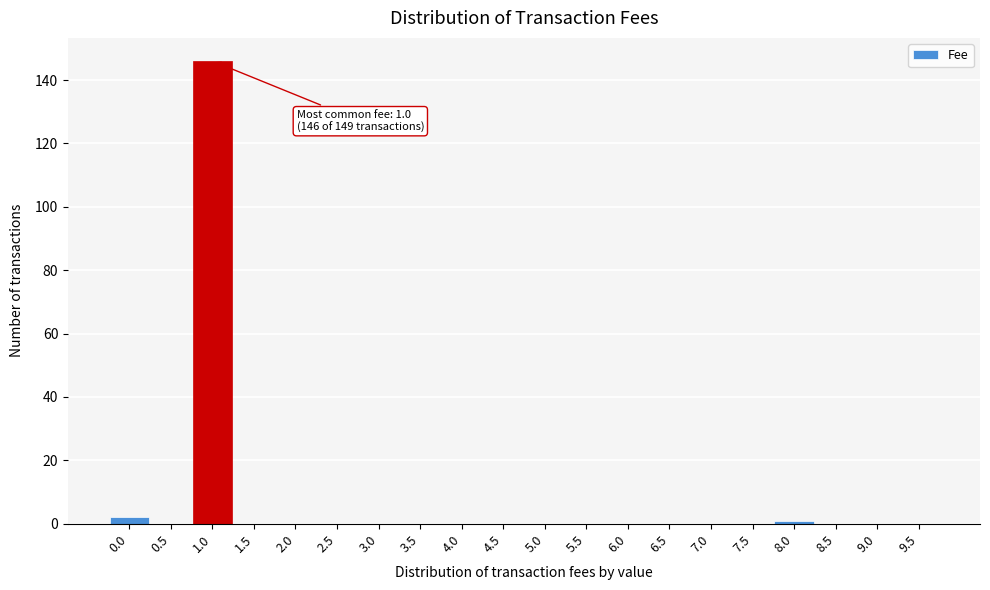

Reading right to left, transcribe all the data shown in this chart.

9.5=0	9.0=0	8.5=0	8.0=1	7.5=0	7.0=0	6.5=0	6.0=0	5.5=0	5.0=0	4.5=0	4.0=0	3.5=0	3.0=0	2.5=0	2.0=0	1.5=0	1.0=146	0.5=0	0.0=2